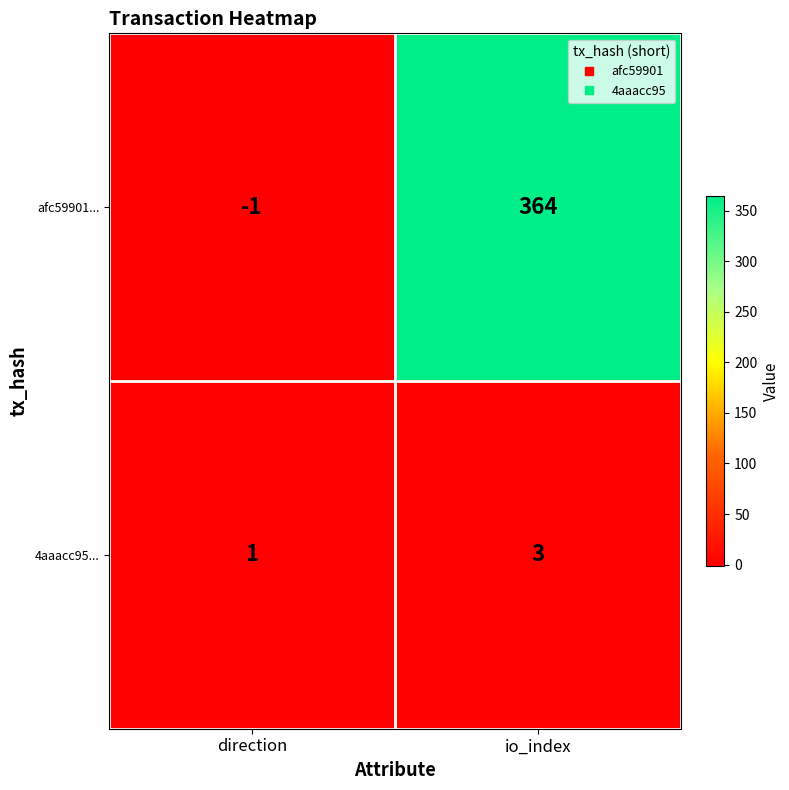

Is the value of afc59901... at io_index greater than the value of 4aaacc95... at io_index?

Yes